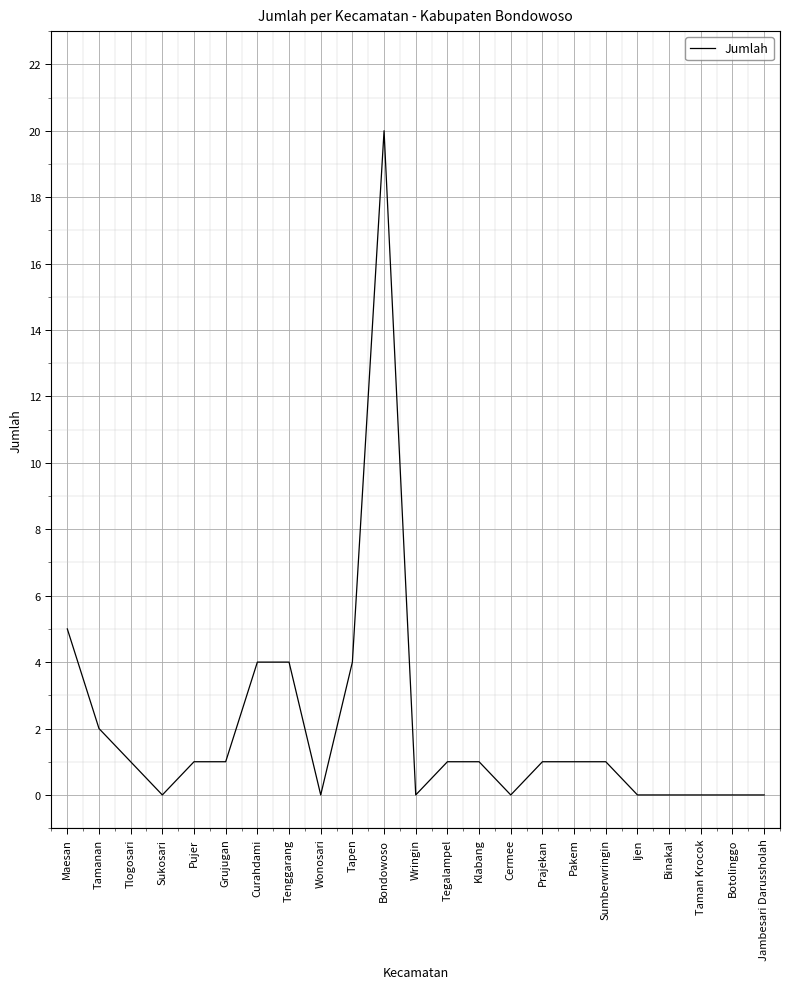

Where is the data nearest to the value 10?

Maesan